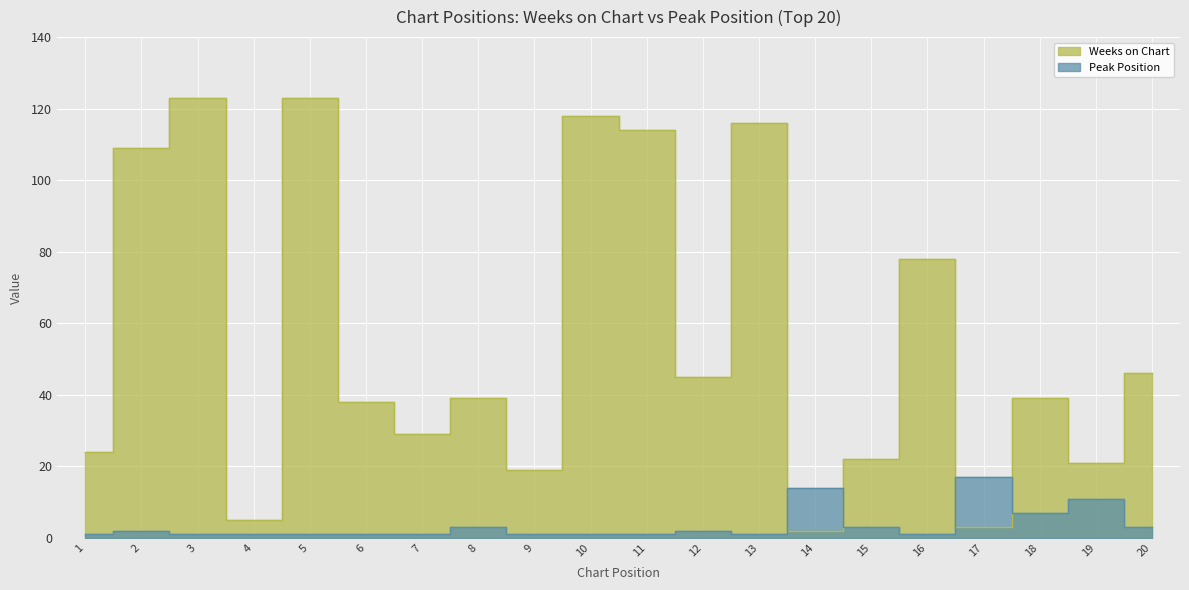

At which category does Weeks on Chart reach its first local peak?

3